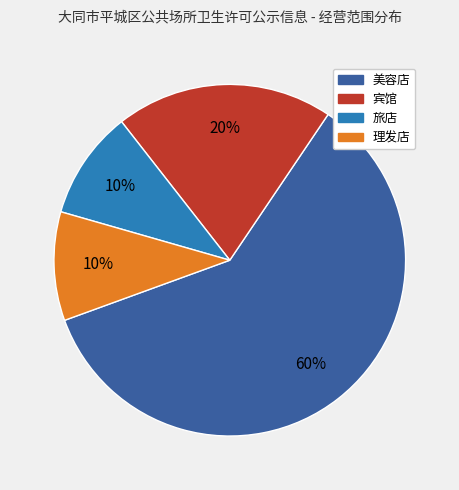

Does 美容店 represent more than half of the total?

Yes